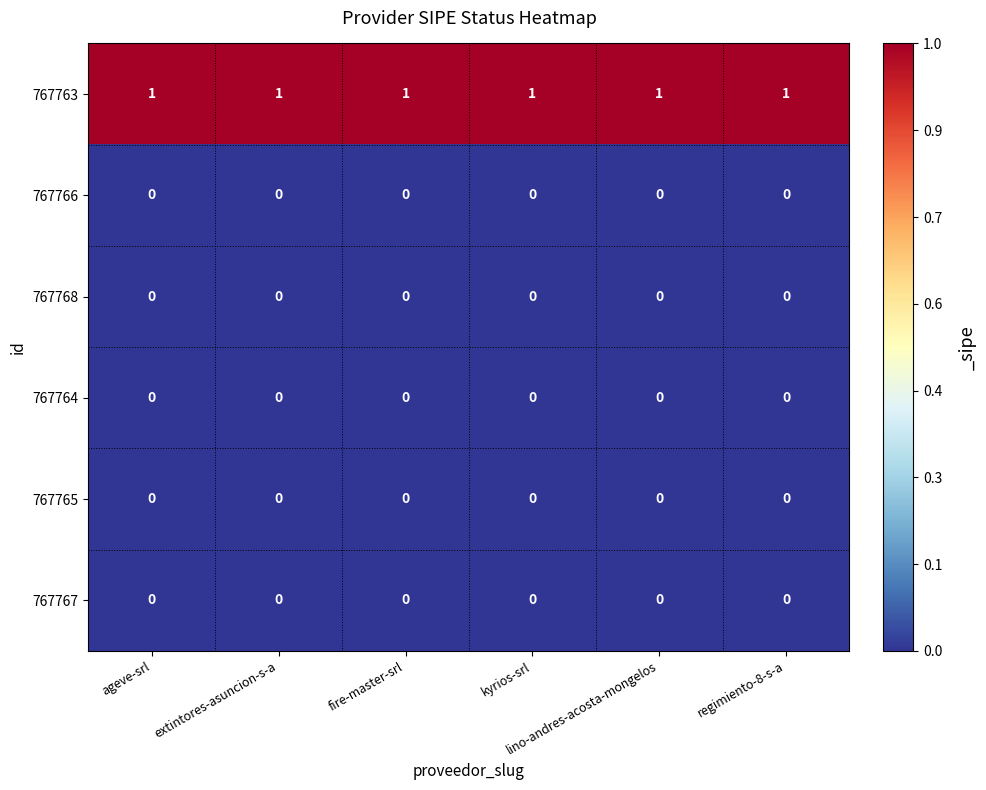

How many data points does each series have?

6